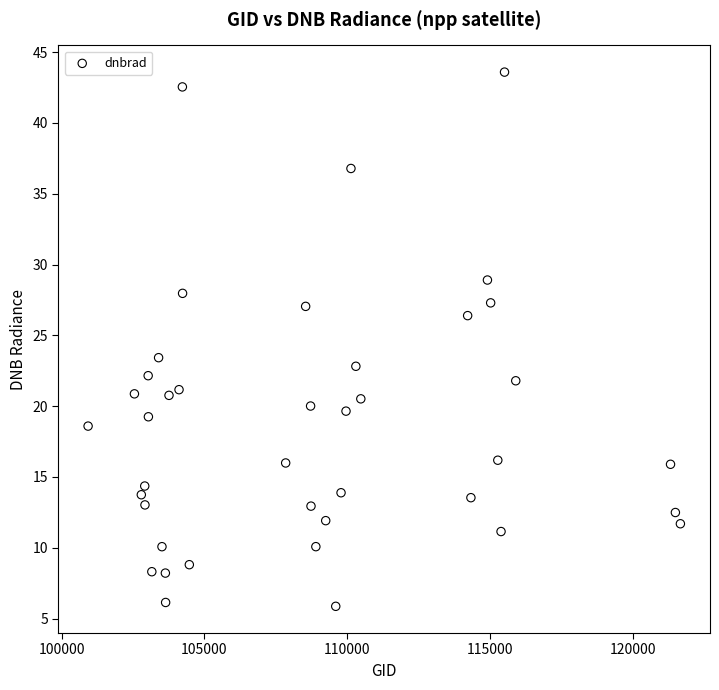

What is the range of X values (max minus min)?

20723.0